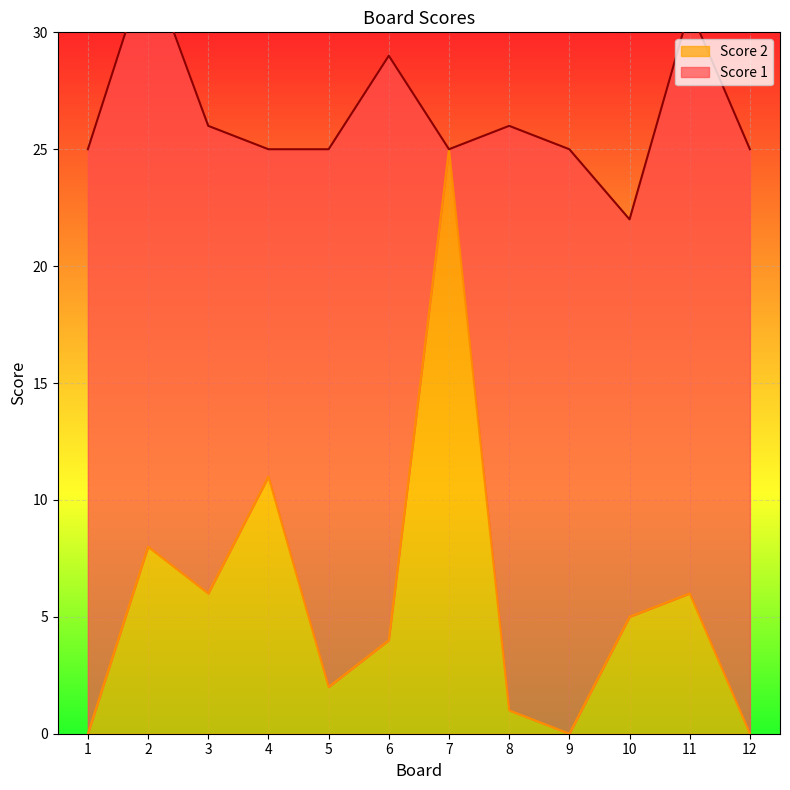

What is the sum of all values?

68